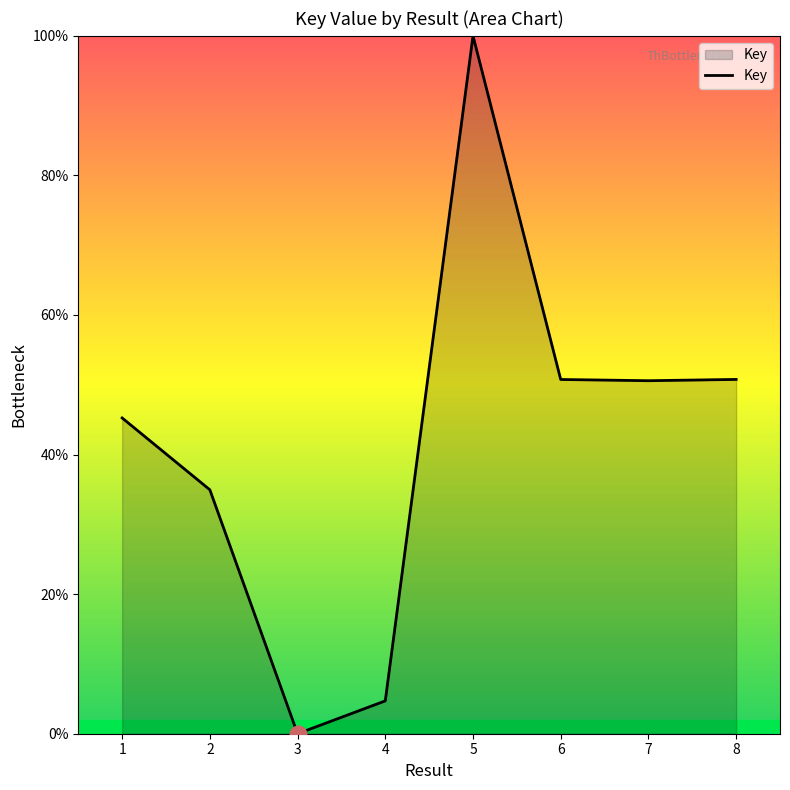

What is the change in value from 2 to 3?

-35.0